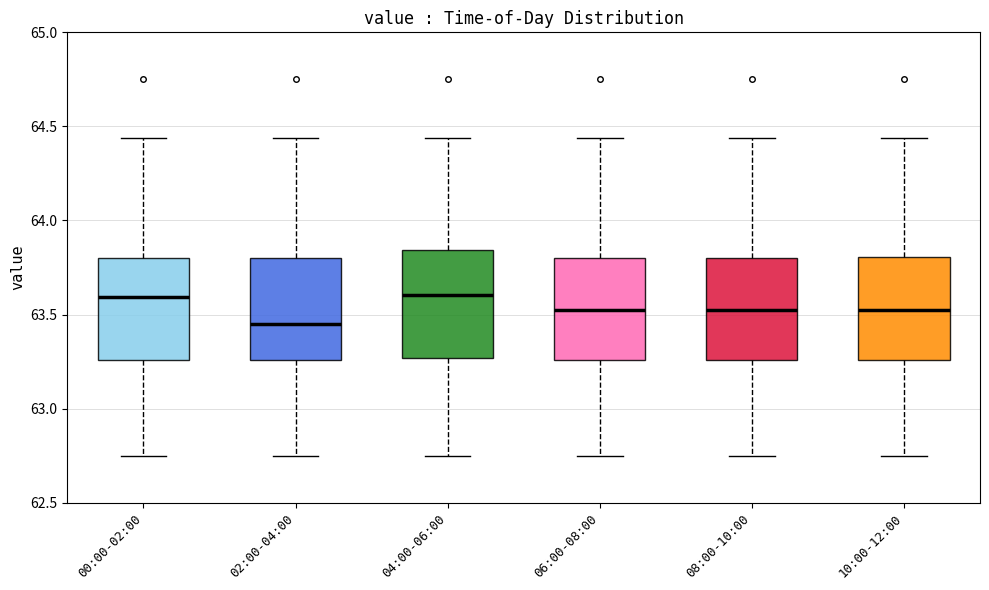

Reading left to right, read every box against the y-axis: the position of its median line, the range the box covers, and the ends of its whiskers. The values are not printed on the chart, so give them approximately, as read against the axis.

00:00-02:00: median 63.60, box 63.25 to 63.80, whiskers 62.75 to 64.45
02:00-04:00: median 63.45, box 63.25 to 63.80, whiskers 62.75 to 64.45
04:00-06:00: median 63.60, box 63.25 to 63.85, whiskers 62.75 to 64.45
06:00-08:00: median 63.55, box 63.25 to 63.80, whiskers 62.75 to 64.45
08:00-10:00: median 63.55, box 63.25 to 63.80, whiskers 62.75 to 64.45
10:00-12:00: median 63.55, box 63.25 to 63.80, whiskers 62.75 to 64.45